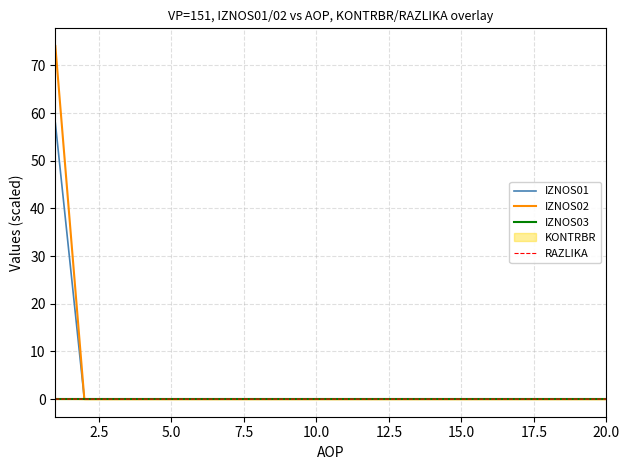

True or false: IZNOS03 and IZNOS01 cross at least once.

False